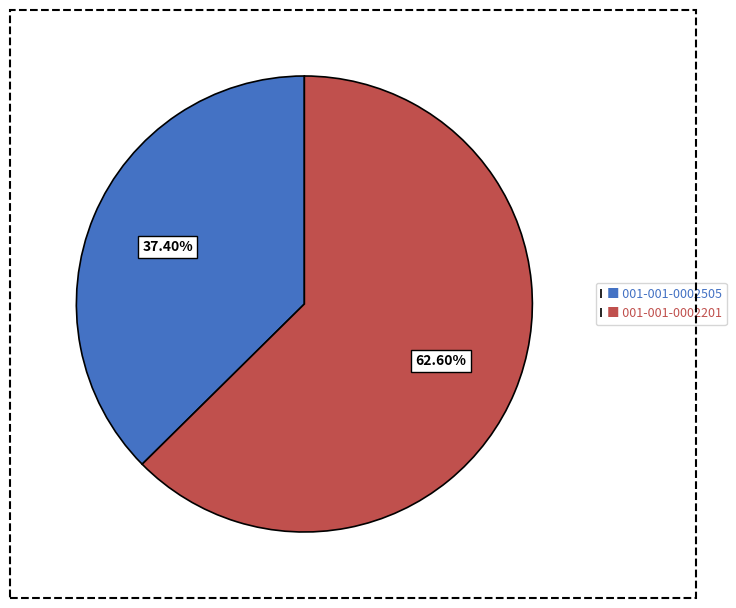

Does ■ 001-001-0002201 represent more than half of the total?

Yes